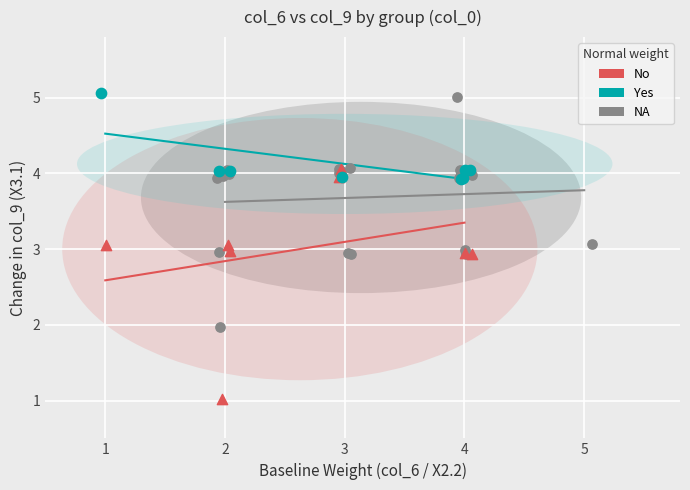

Which series reaches the minimum Y coordinate?

No